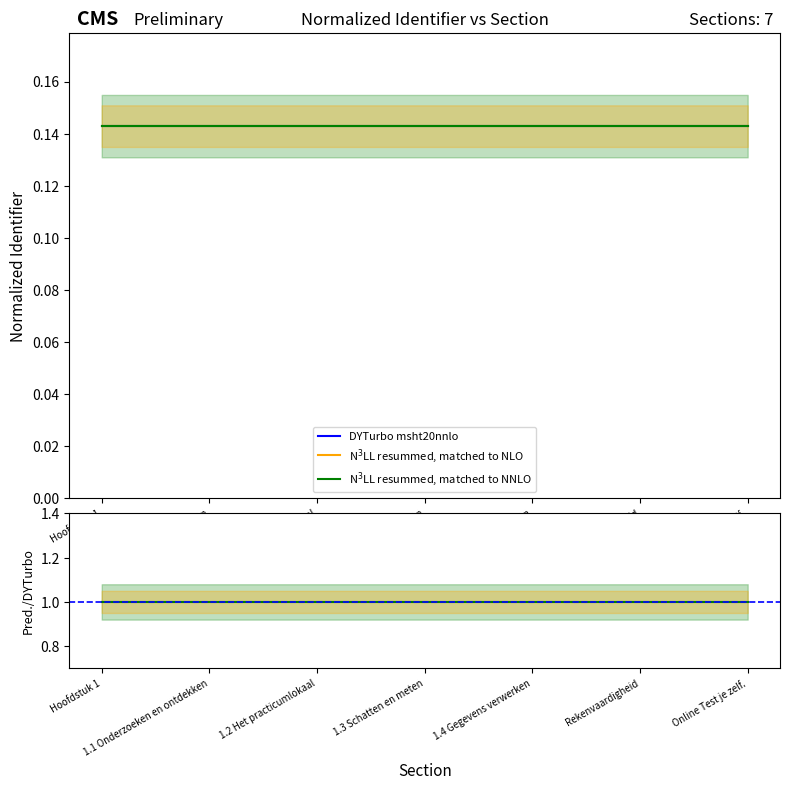

How many lines are shown in the chart?

3